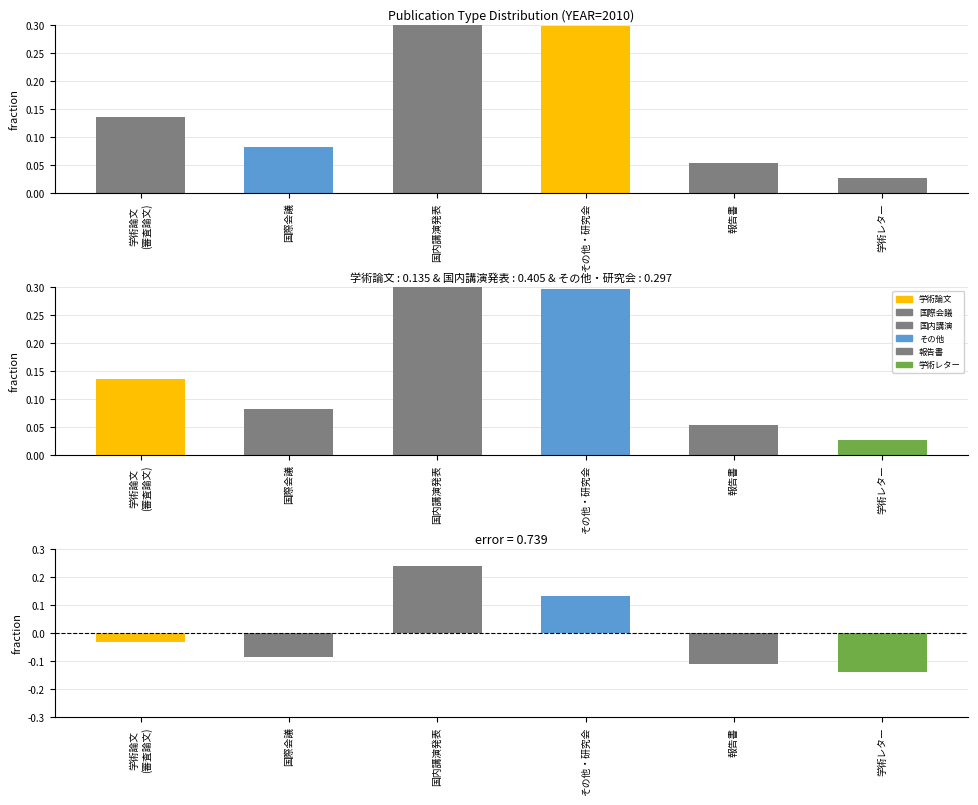

List the labels in order of value, smallest first.

学術レター, 報告書, 国際会議, 学術論文
(審査論文), その他・研究会, 国内講演発表